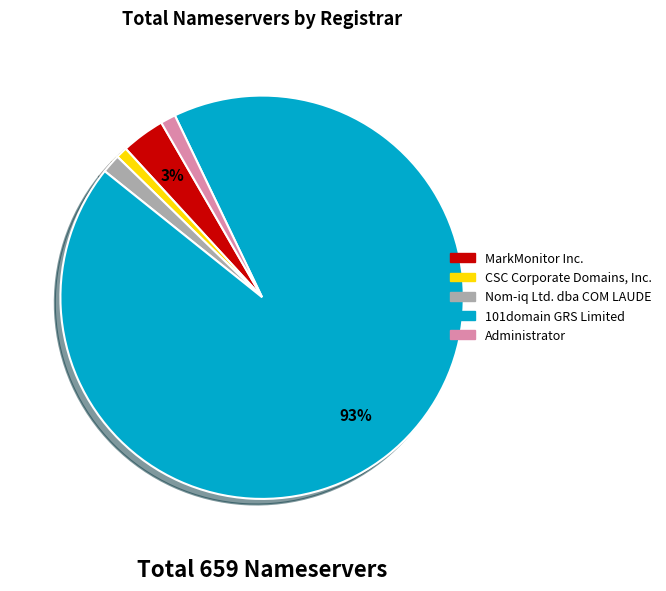

To the nearest percent, what is the combined percentage of Nom-iq Ltd. dba COM LAUDE and MarkMonitor Inc.?

5%